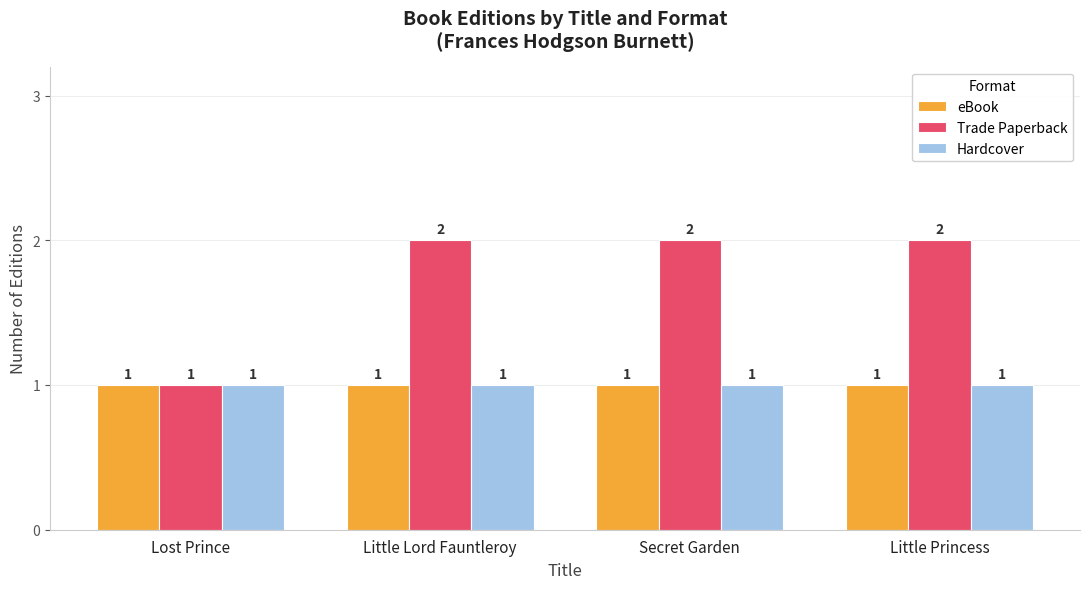

How many groups of bars are there?

4